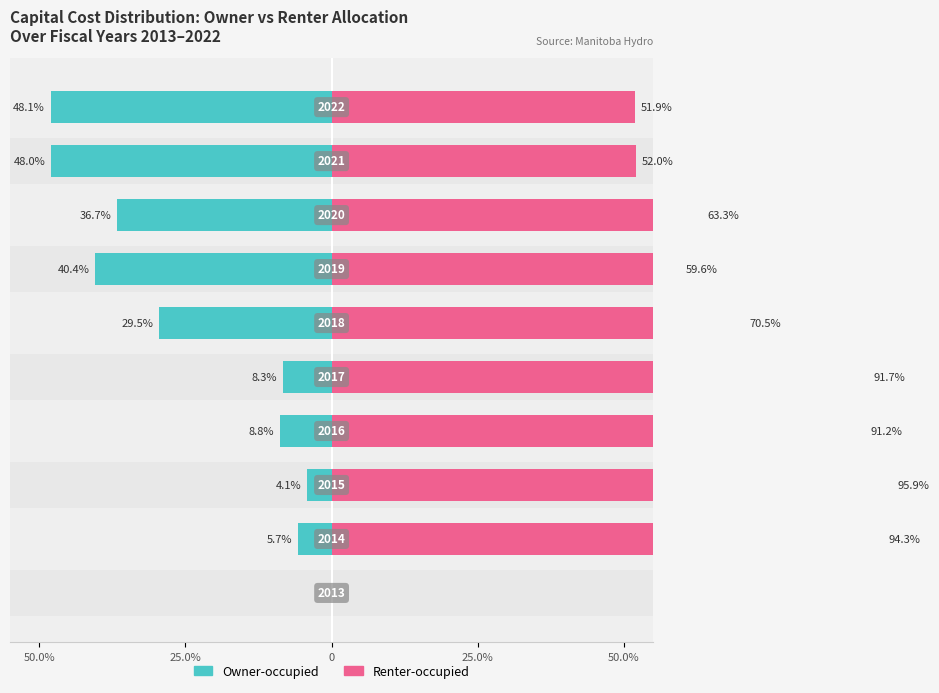

How many bars are there in each group?

2